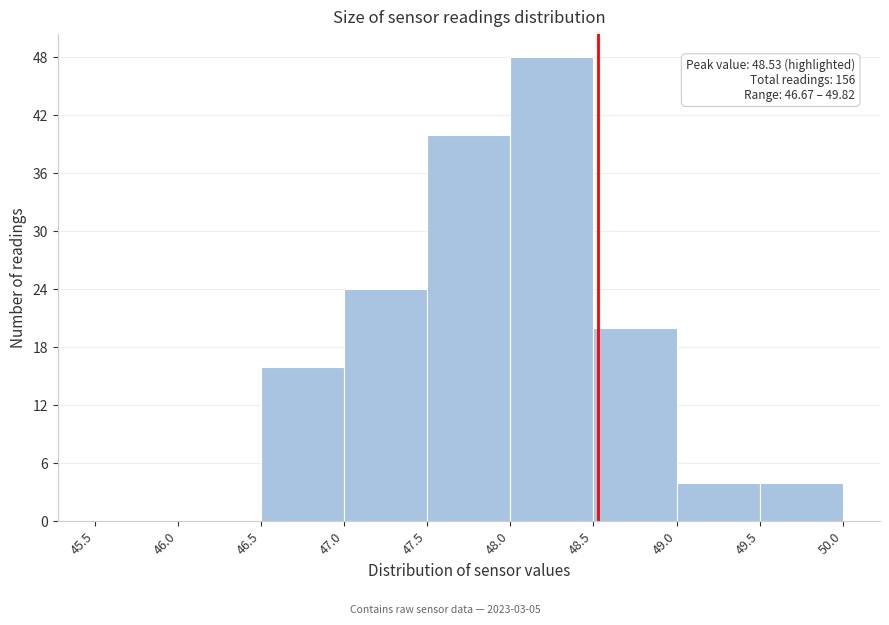

Which range on the x-axis has the tallest bar?

48.0 to 48.5